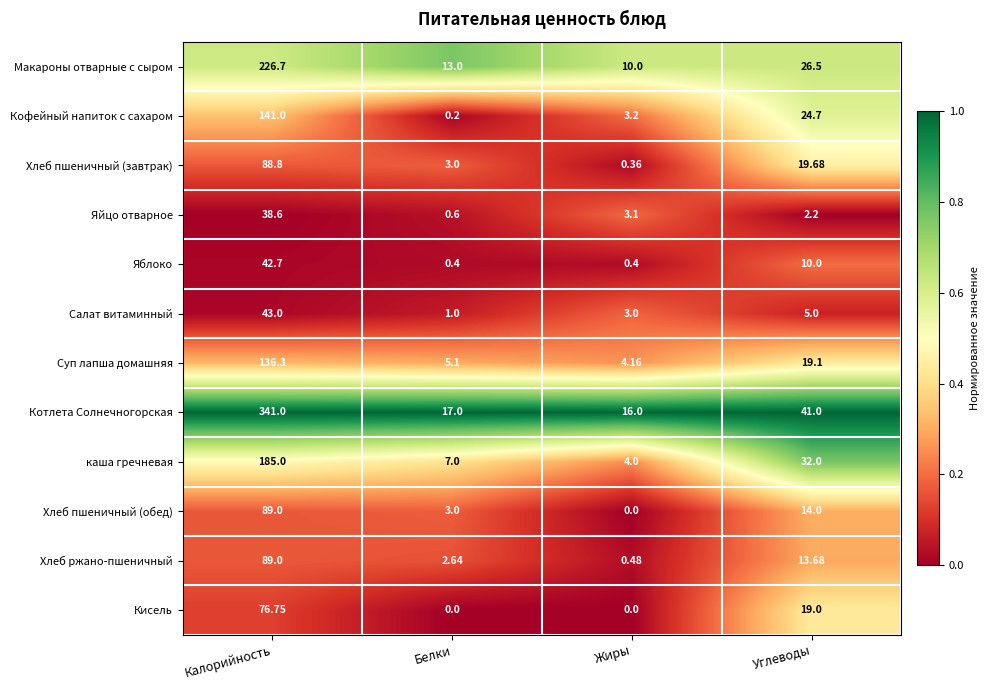

Which category has the highest value in the Макароны отварные с сыром series?

Калорийность